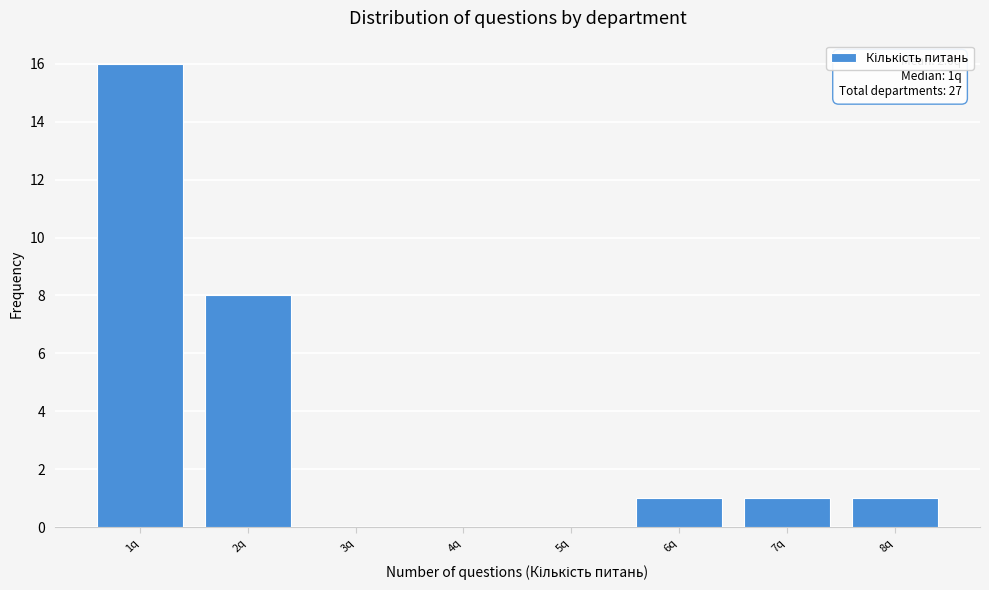

Reading left to right, transcribe all the data shown in this chart.

1q=16	2q=8	3q=0	4q=0	5q=0	6q=1	7q=1	8q=1